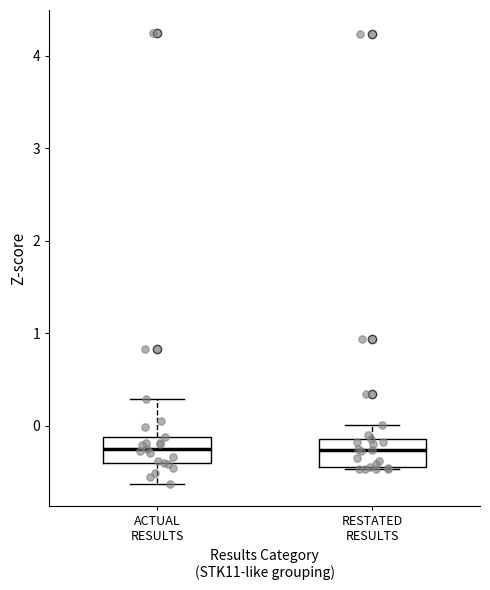

Reading left to right, read every box against the y-axis: the position of its median line, the range the box covers, and the ends of its whiskers. The values are not printed on the chart, so give them approximately, as read against the axis.

ACTUAL RESULTS: median -0.2, box -0.4 to -0.1, whiskers -0.6 to 0.3
RESTATED RESULTS: median -0.3, box -0.4 to -0.1, whiskers -0.5 to 0.0